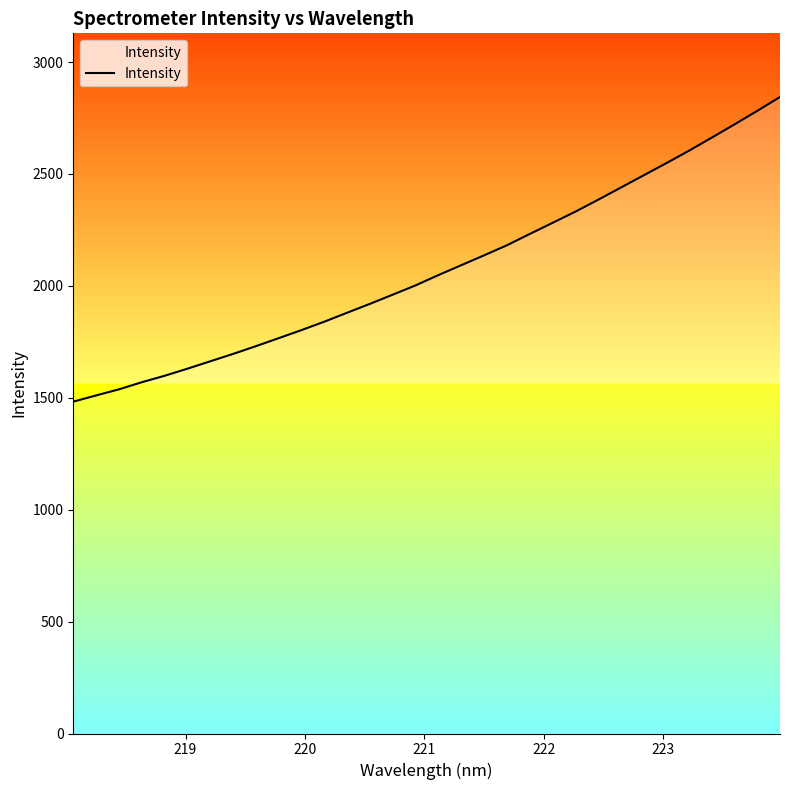

What is the greatest value displayed?

2844.1